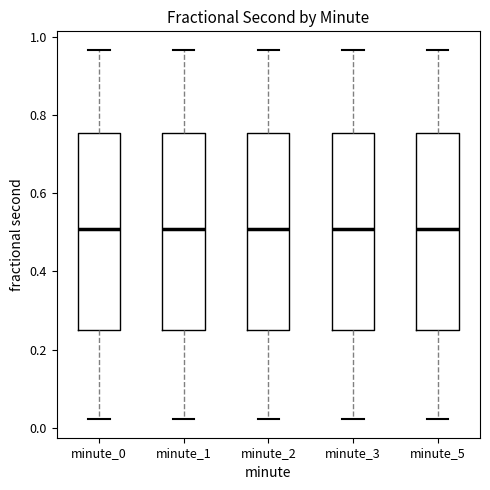

Reading left to right, read every box against the y-axis: the position of its median line, the range the box covers, and the ends of its whiskers. The values are not printed on the chart, so give them approximately, as read against the axis.

minute_0: median 0.50, box 0.26 to 0.76, whiskers 0.02 to 0.96
minute_1: median 0.50, box 0.26 to 0.76, whiskers 0.02 to 0.96
minute_2: median 0.50, box 0.26 to 0.76, whiskers 0.02 to 0.96
minute_3: median 0.50, box 0.26 to 0.76, whiskers 0.02 to 0.96
minute_5: median 0.50, box 0.26 to 0.76, whiskers 0.02 to 0.96